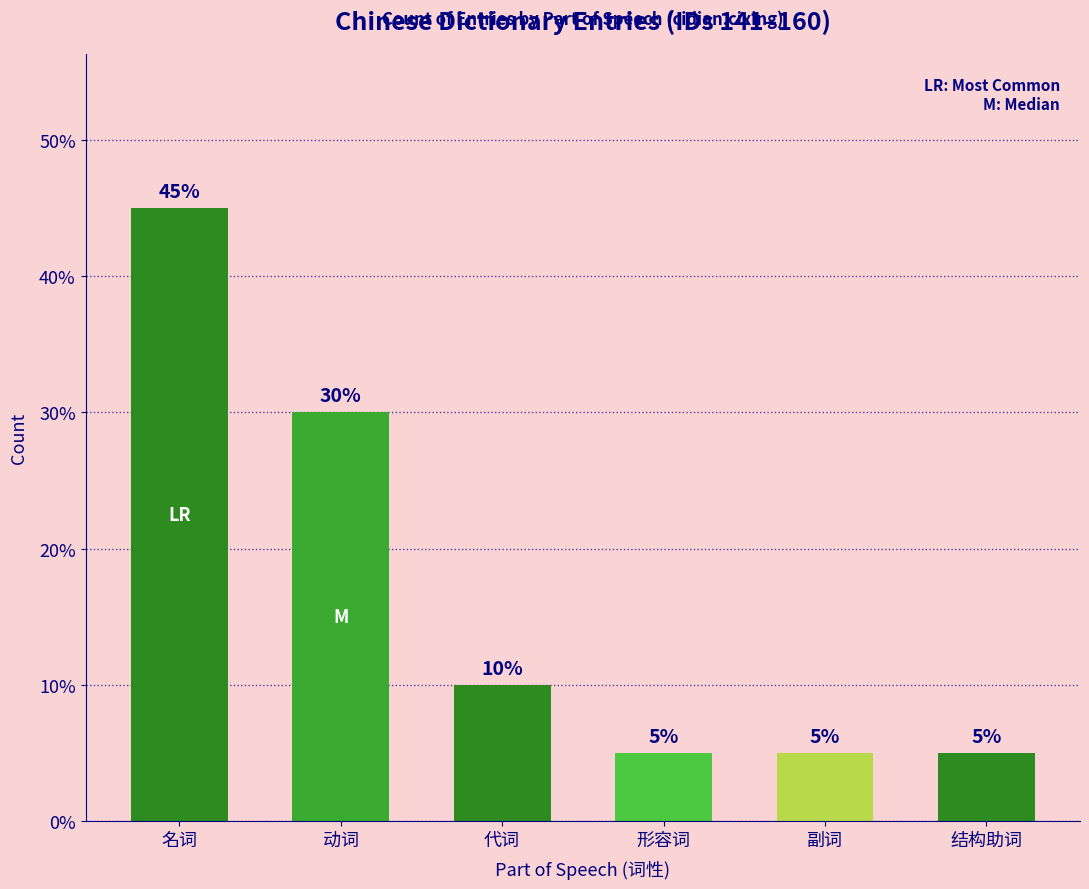

What is the value of the 1st bar from the left?

45